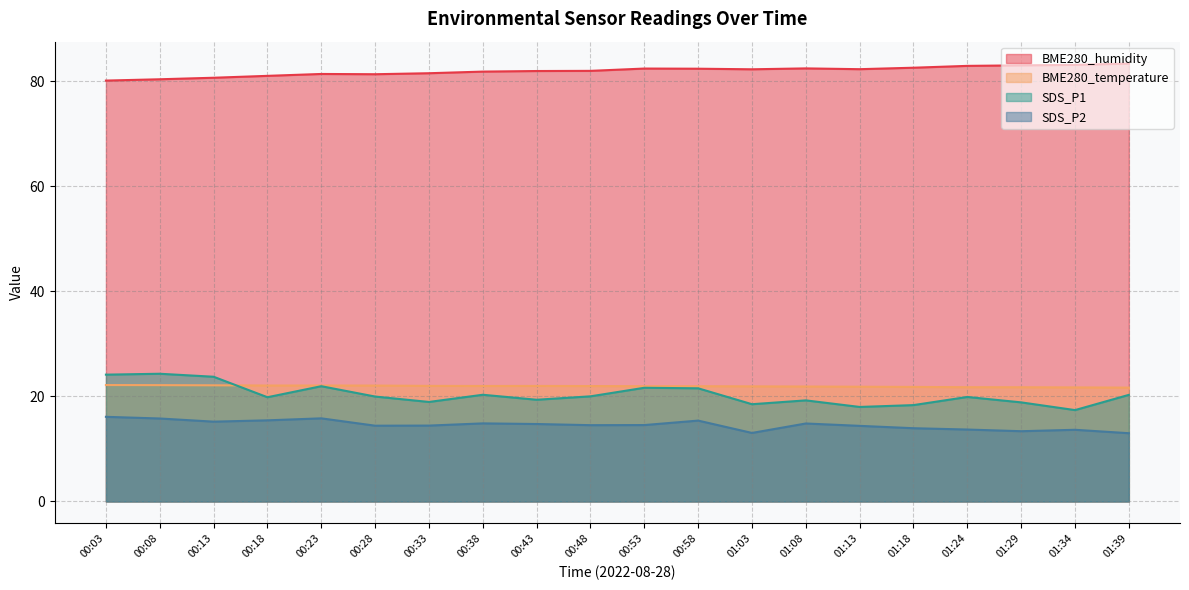

What is the smallest value displayed?

13.0